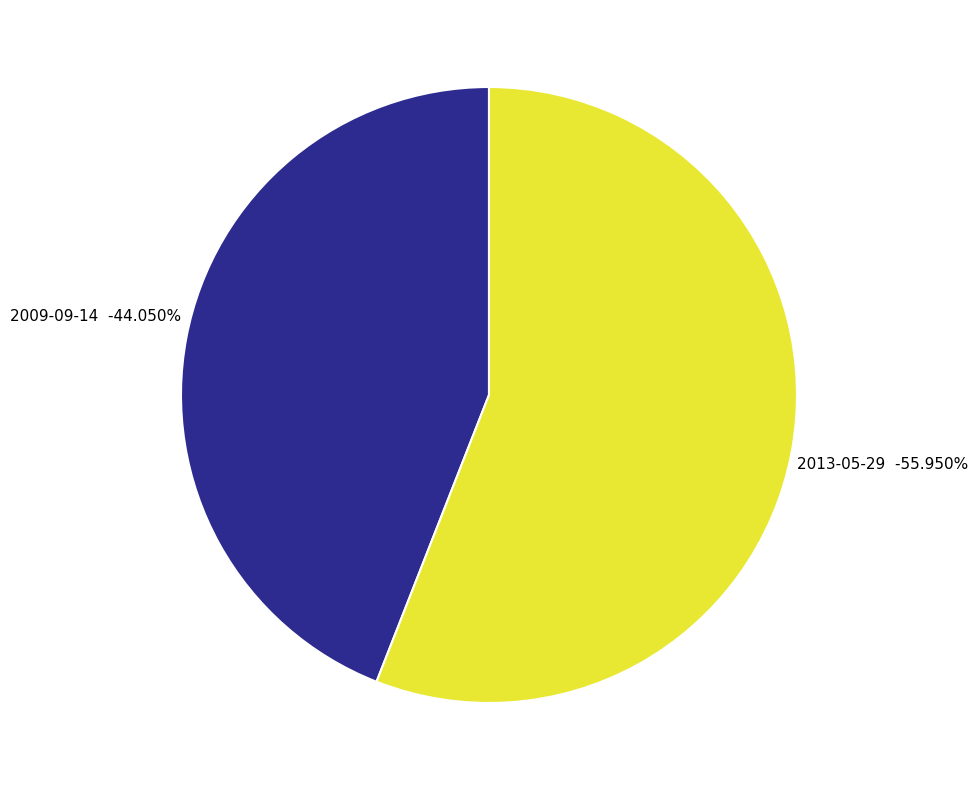

To the nearest percent, what is the average slice percentage?

50%